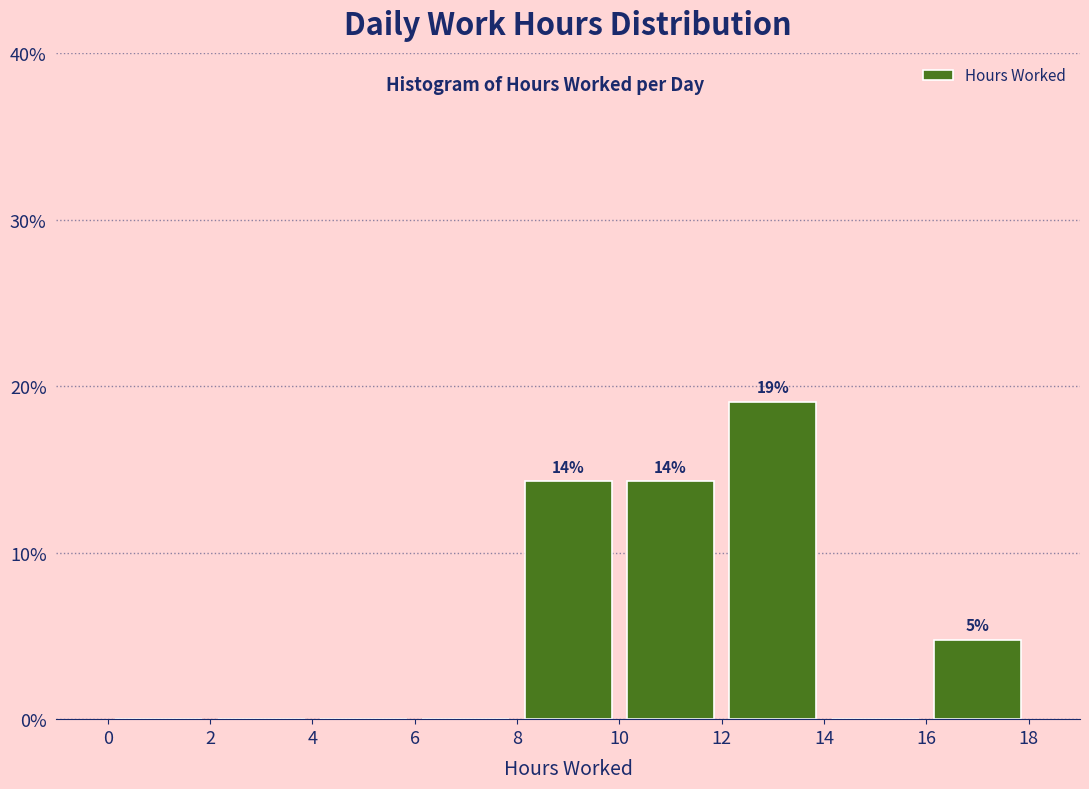

Which range on the x-axis has the tallest bar?

12 to 14